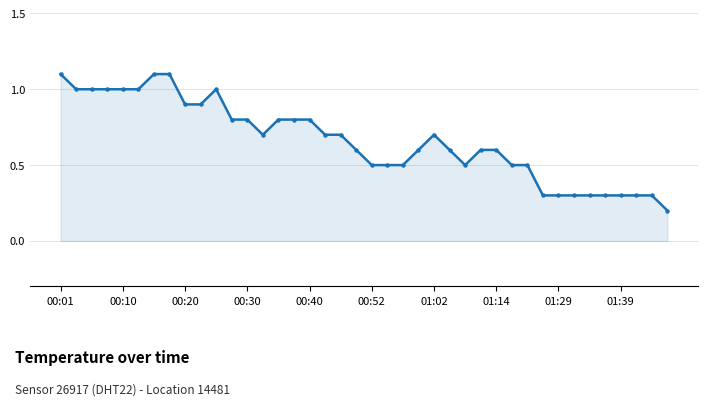

What is the value of the 31st point from the left?

0.5